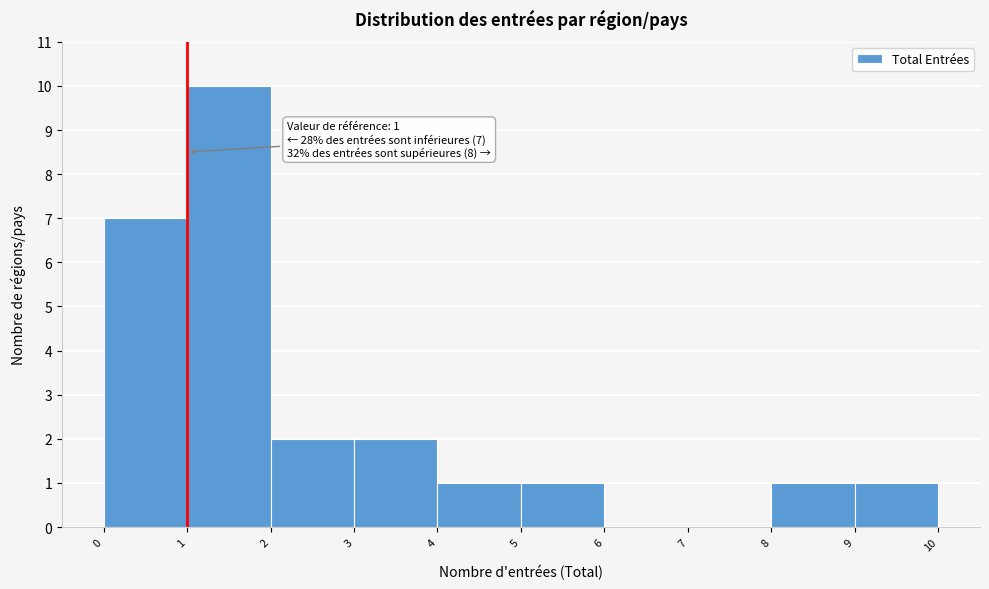

Over which range of the x-axis is the bar tallest?

1 to 2